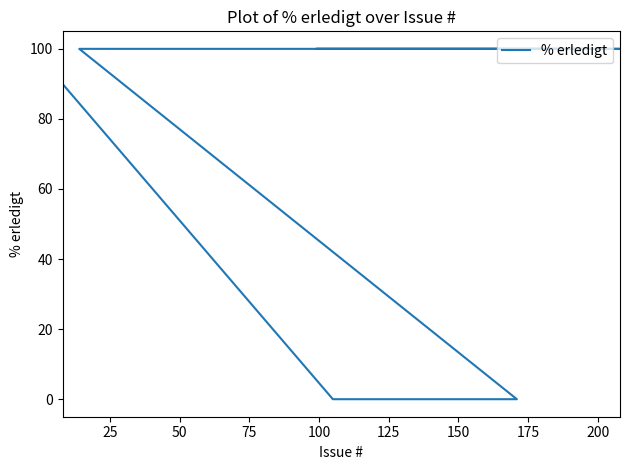

How many positive values are there?

18